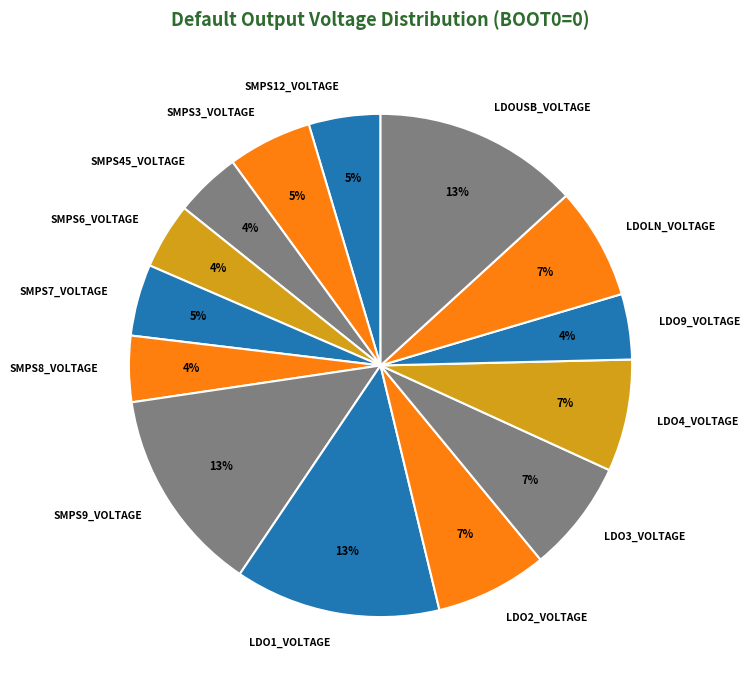

The LDOLN_VOLTAGE slice represents 1% of the pie. True or false?

False